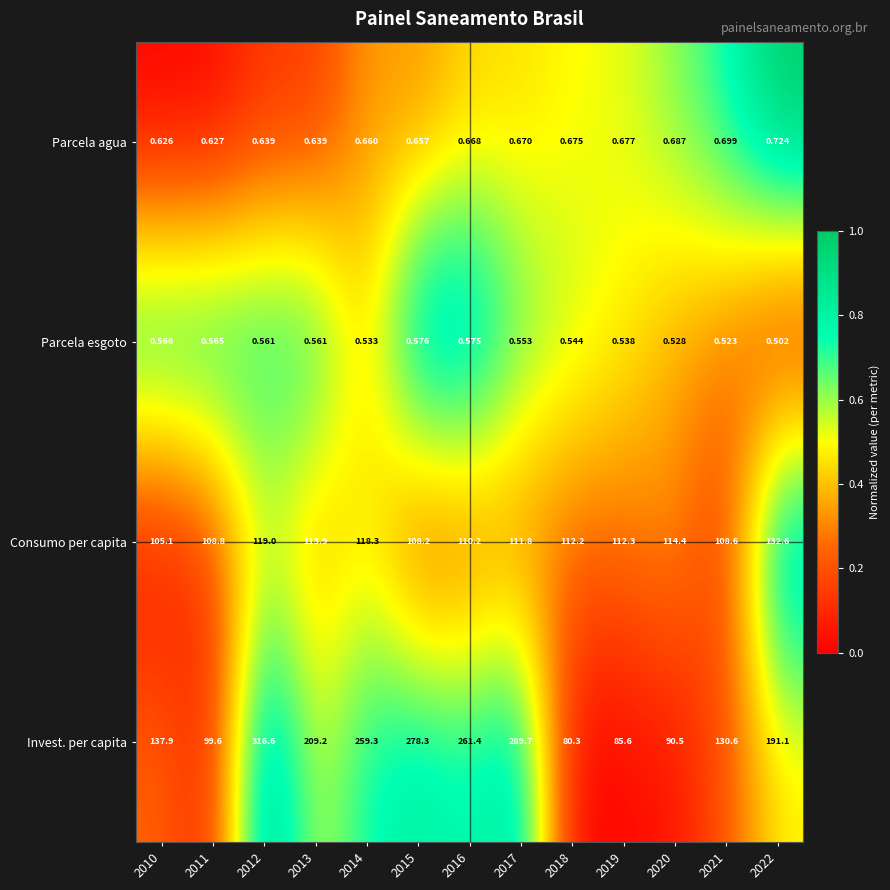

At which category does the chart reach its minimum across all series?

2022